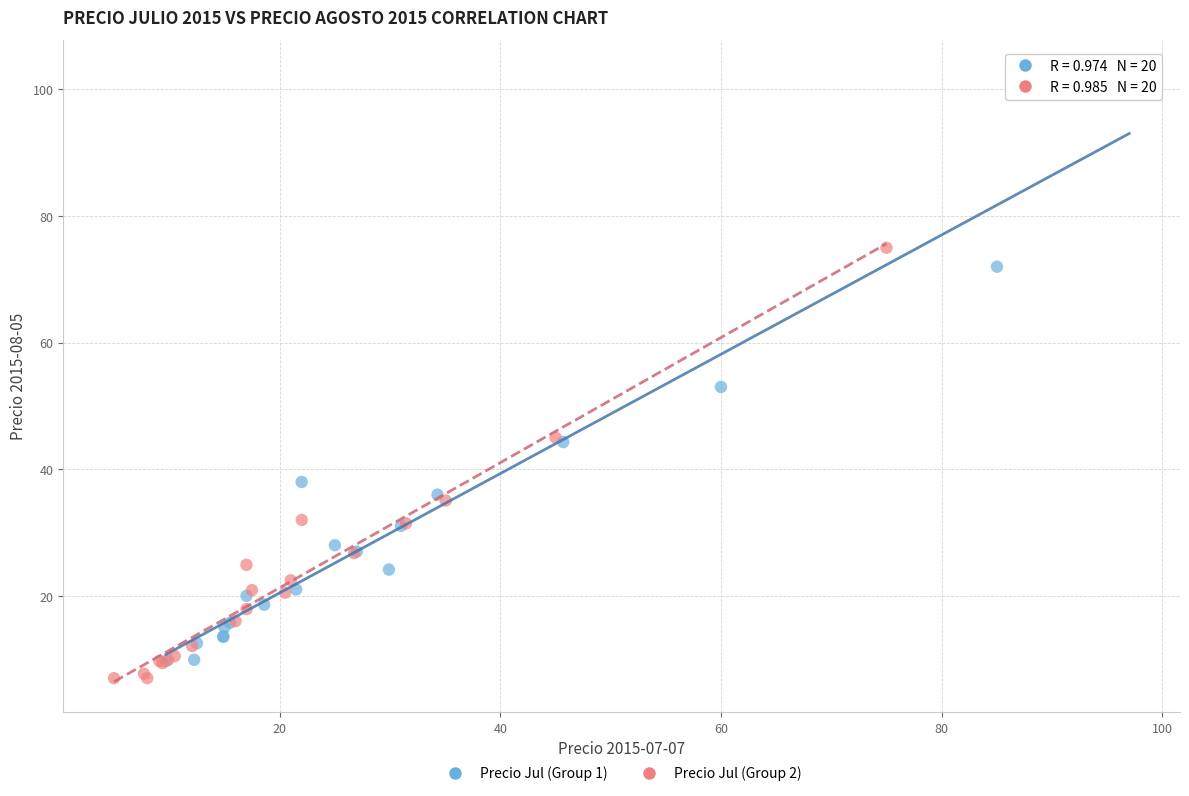

Which series has the widest spread of Y values?

Precio Jul (Group 1)